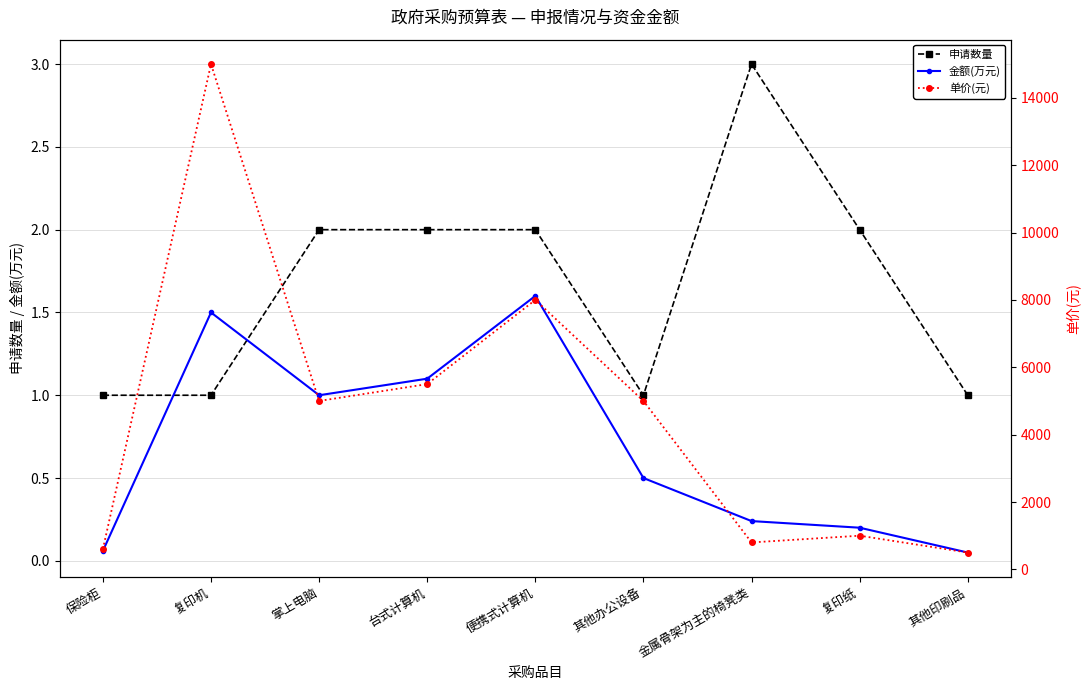

Rank the series at 金属骨架为主的椅凳类 from highest to lowest value.

单价(元), 申请数量, 金额(万元)